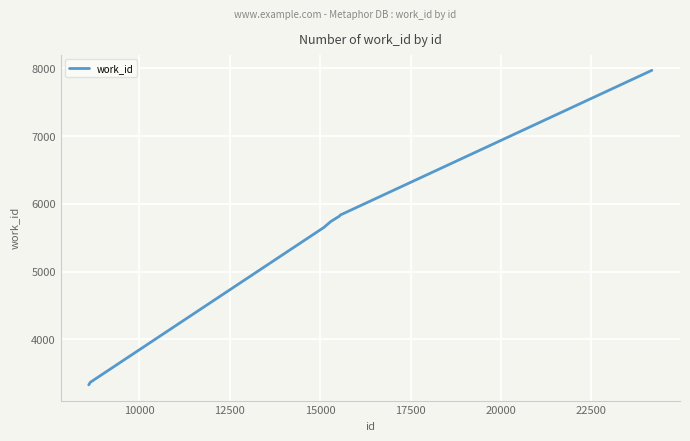

What is the greatest value displayed?

7969